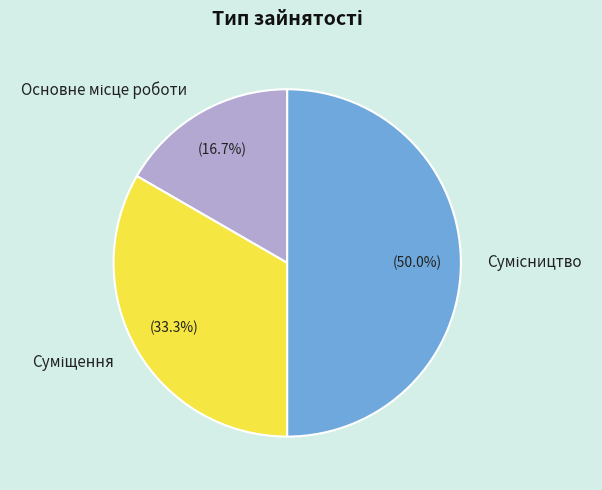

How many slices are in this pie chart?

3